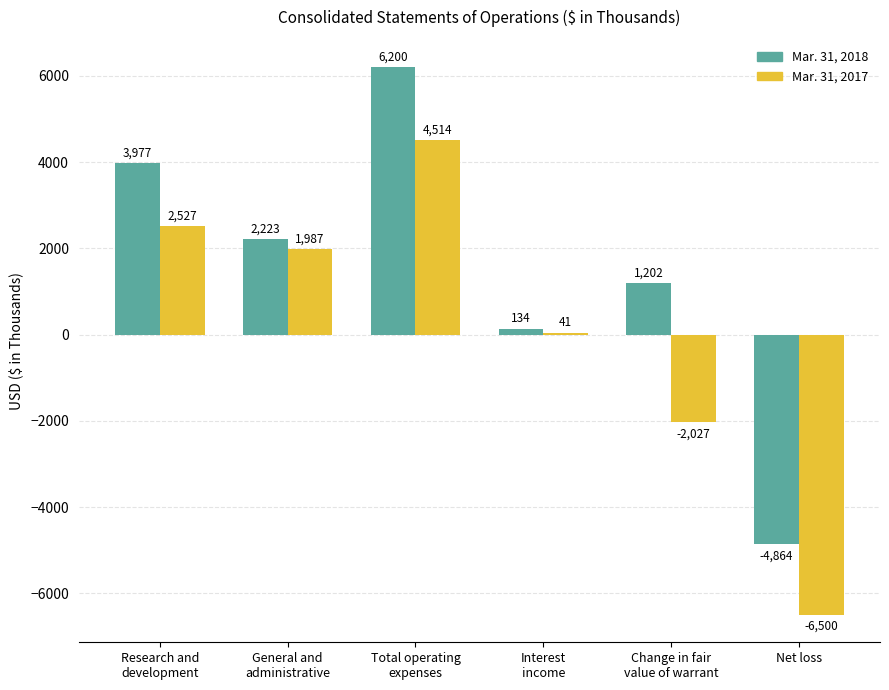

Reading left to right, what are all the values shown in this chart?

Mar. 31, 2018: Research and
development=3977	General and
administrative=2223	Total operating
expenses=6200	Interest
income=134	Change in fair
value of warrant=1202	Net loss=-4864
Mar. 31, 2017: Research and
development=2527	General and
administrative=1987	Total operating
expenses=4514	Interest
income=41	Change in fair
value of warrant=-2027	Net loss=-6500